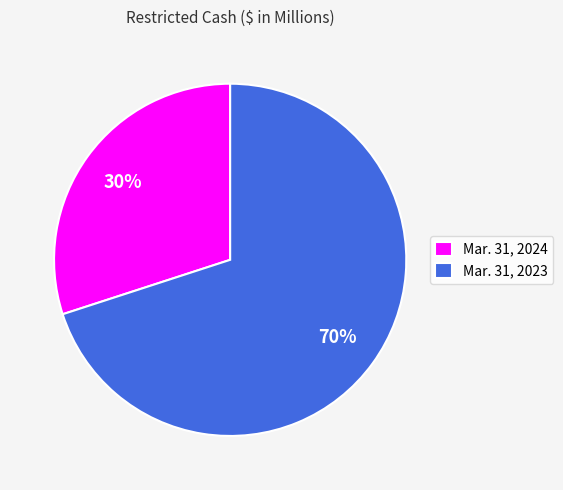

Approximately how many times larger is the value at Mar. 31, 2024 compared to Mar. 31, 2023?

0.4